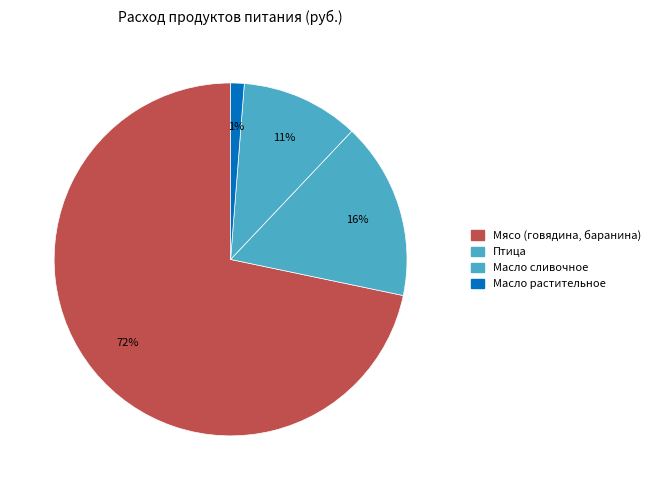

Is there a majority slice in this chart?

Yes